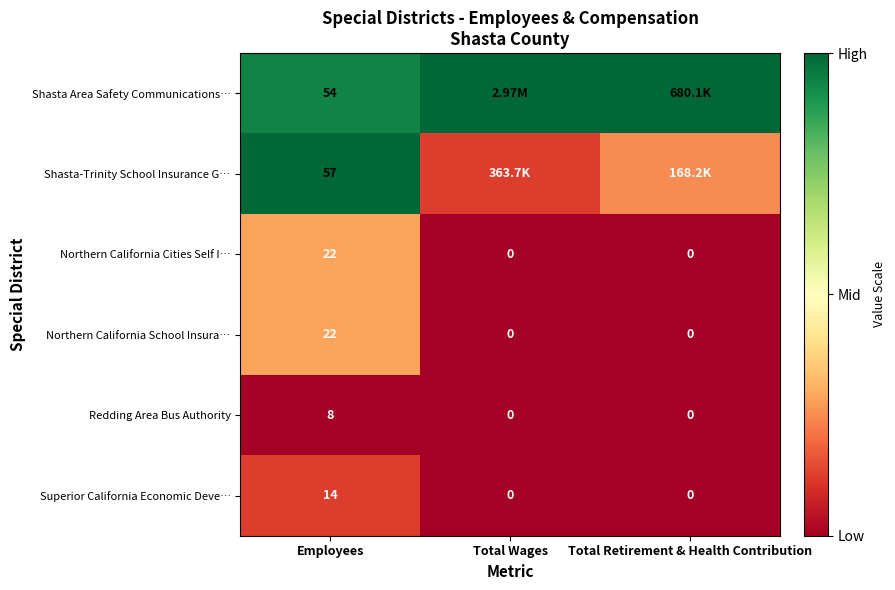

Where is Superior California Economic Deve… nearest to the value 0?

Total Wages